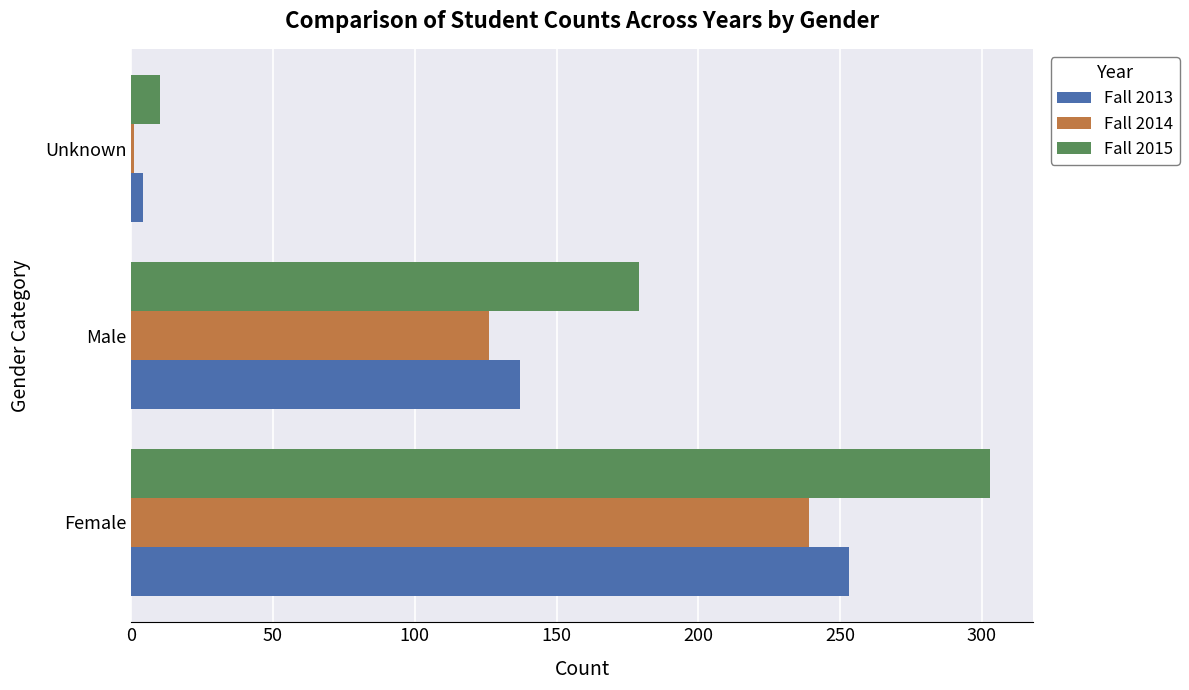

The Fall 2013 series shows 451 at Female. True or false?

False